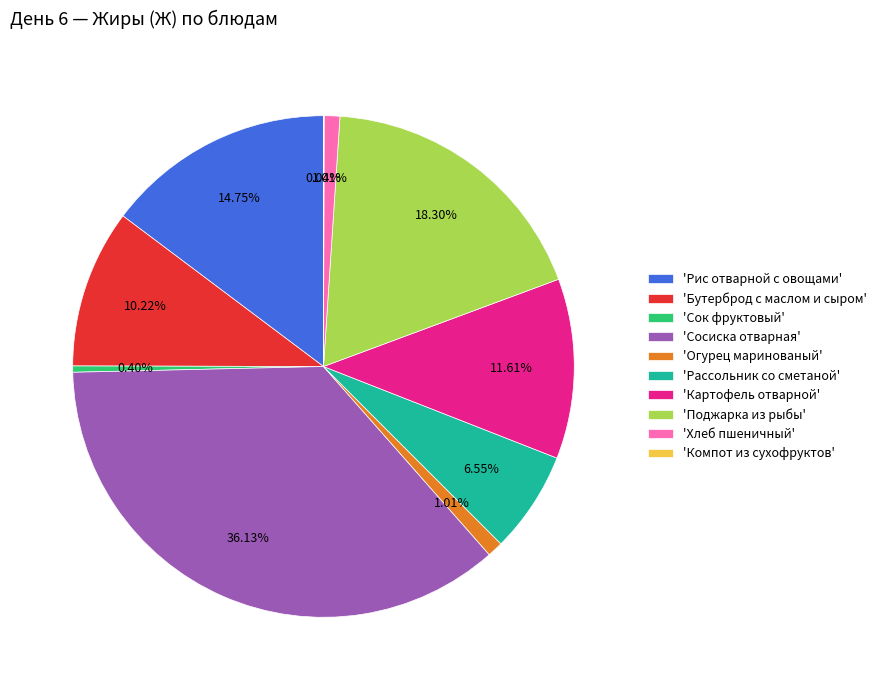

Is there a majority slice in this chart?

No